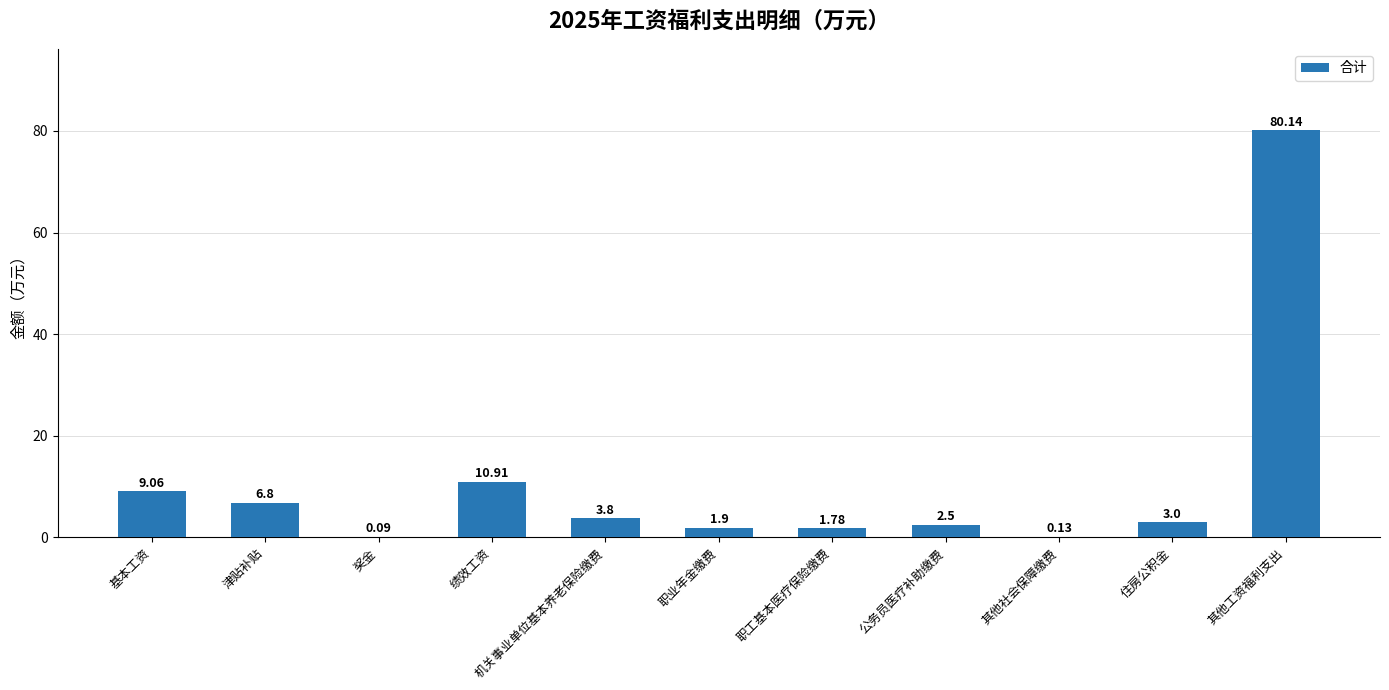

At which category does the chart reach its peak across all series?

其他工资福利支出